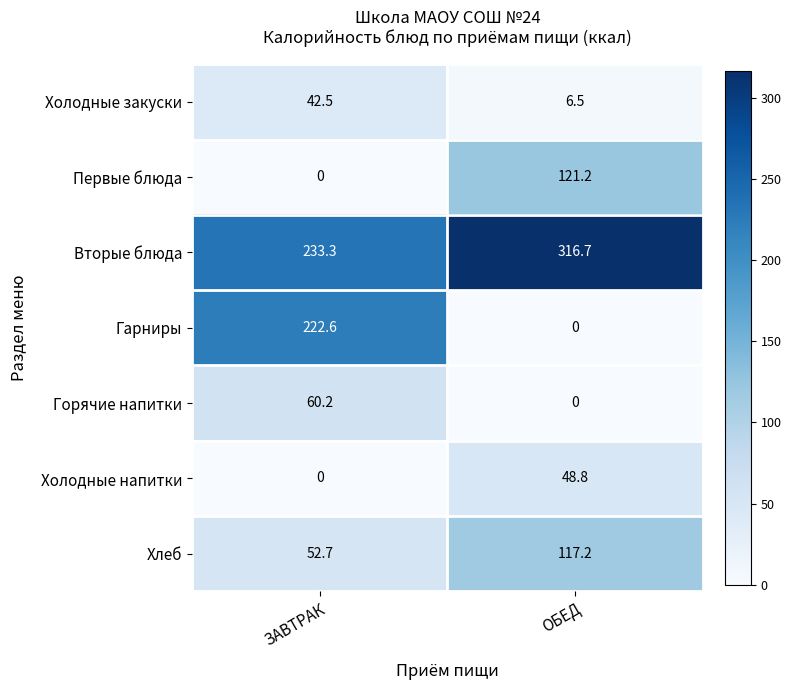

At which category is the sum across all series the highest?

ЗАВТРАК